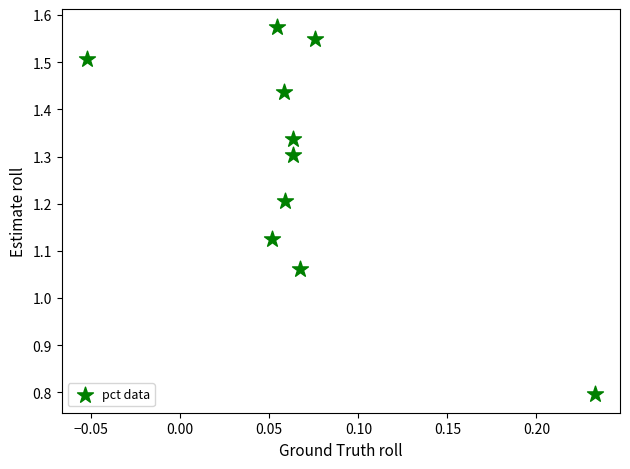

What is the range of X values (max minus min)?

0.3